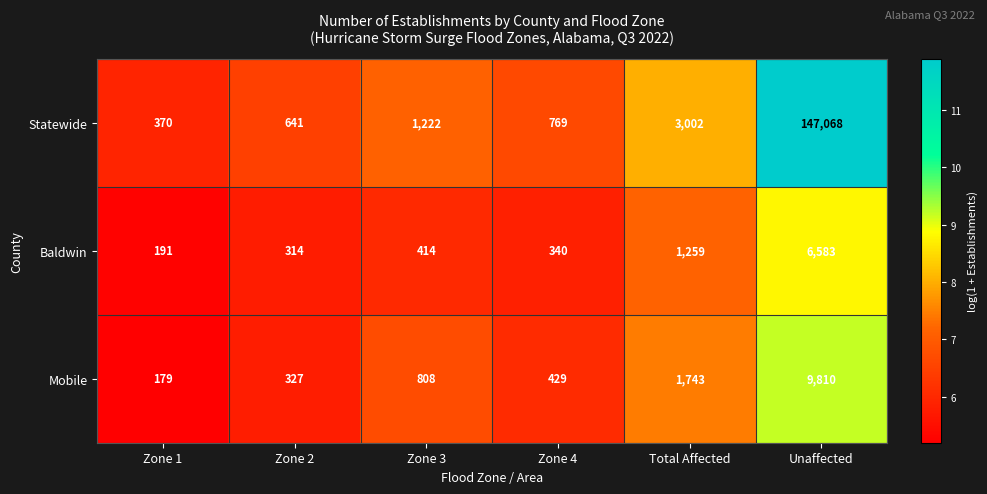

What value does the Statewide series have at Zone 4?

769